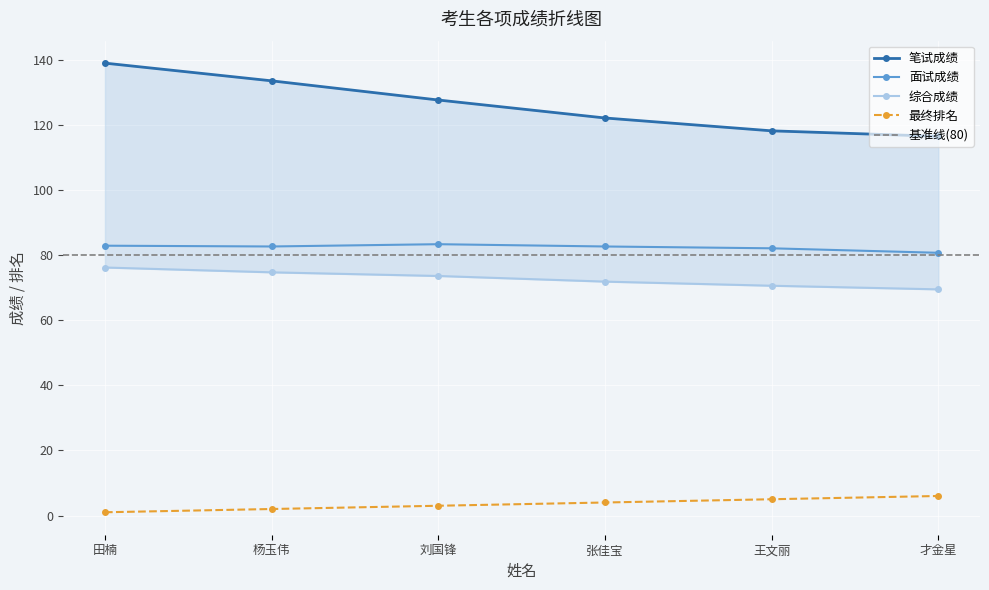

What is the minimum value for 综合成绩?

69.5